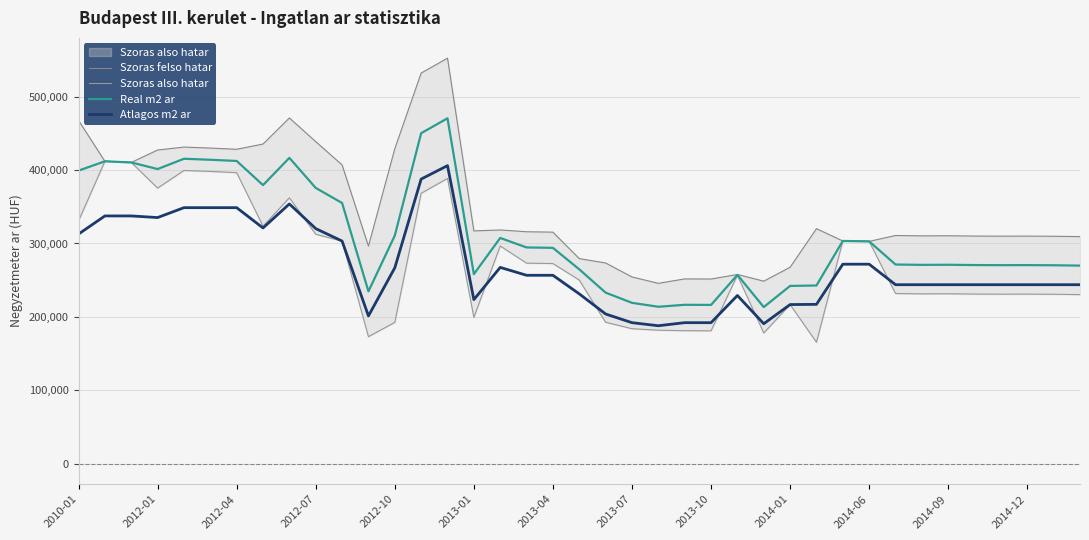

What is the difference between the second highest and minimum values in the Real m2 ar series?

236624